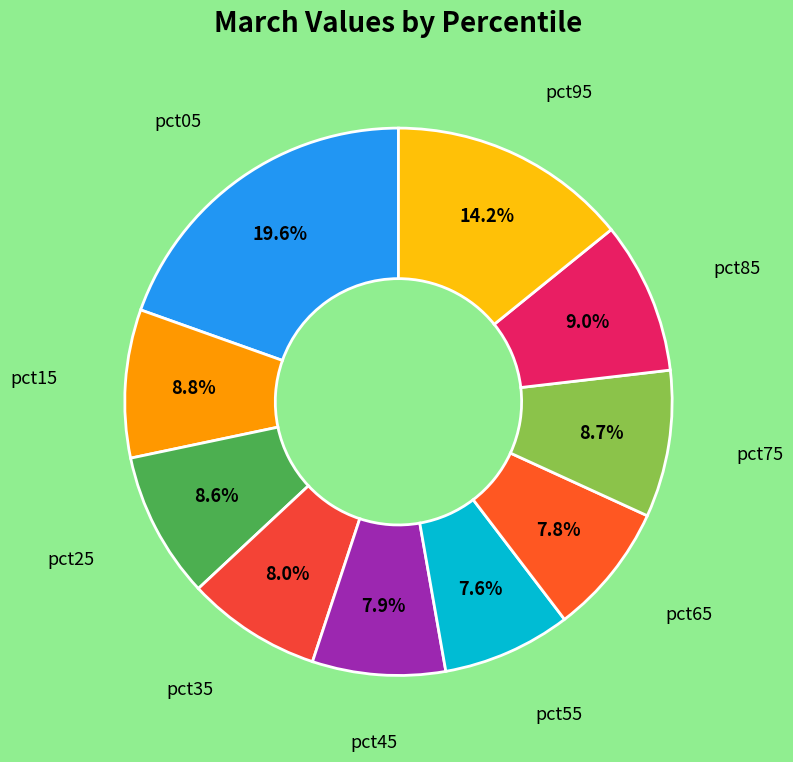

Is there a majority slice in this chart?

No